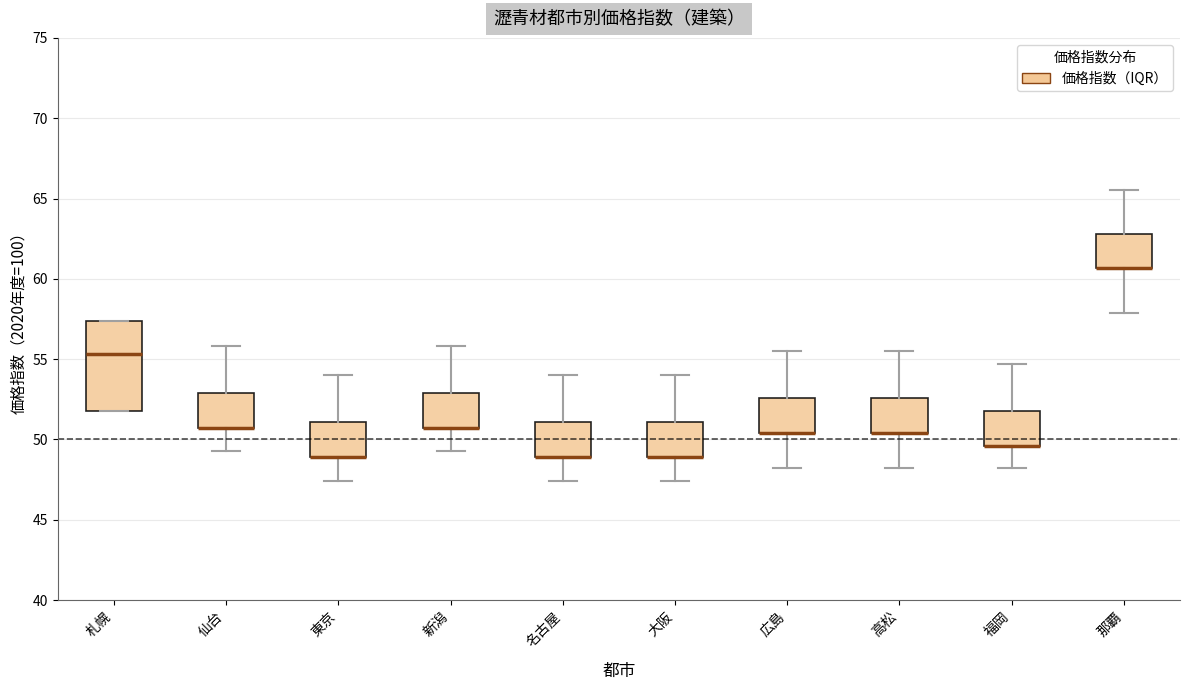

Reading left to right, transcribe this box plot: for each box, give where its median line is, the range the box spans, and where its two whiskers end, as read against the y-axis. The values are not printed on the chart, so give them approximately, as read against the axis.

札幌: median 55.5, box 52.0 to 57.5, whiskers 52.0 to 57.5
仙台: median 50.5 (drawn on the box's lower edge), box 50.5 to 53.0, whiskers 49.5 to 56.0
東京: median 49.0 (drawn on the box's lower edge), box 49.0 to 51.0, whiskers 47.5 to 54.0
新潟: median 50.5 (drawn on the box's lower edge), box 50.5 to 53.0, whiskers 49.5 to 56.0
名古屋: median 49.0 (drawn on the box's lower edge), box 49.0 to 51.0, whiskers 47.5 to 54.0
大阪: median 49.0 (drawn on the box's lower edge), box 49.0 to 51.0, whiskers 47.5 to 54.0
広島: median 50.5 (drawn on the box's lower edge), box 50.5 to 52.5, whiskers 48.0 to 55.5
高松: median 50.5 (drawn on the box's lower edge), box 50.5 to 52.5, whiskers 48.0 to 55.5
福岡: median 49.5 (drawn on the box's lower edge), box 49.5 to 52.0, whiskers 48.0 to 54.5
那覇: median 60.5 (drawn on the box's lower edge), box 60.5 to 63.0, whiskers 58.0 to 65.5